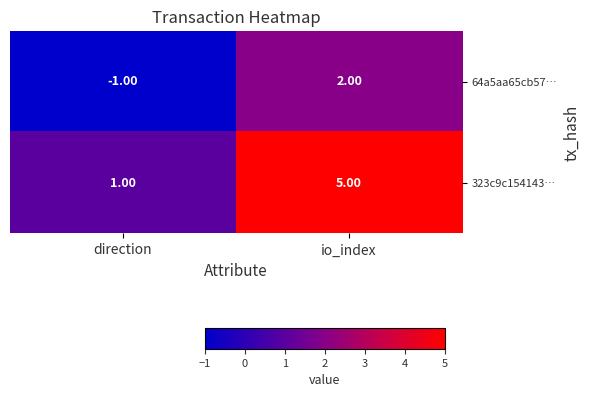

What is the smallest value displayed?

-1